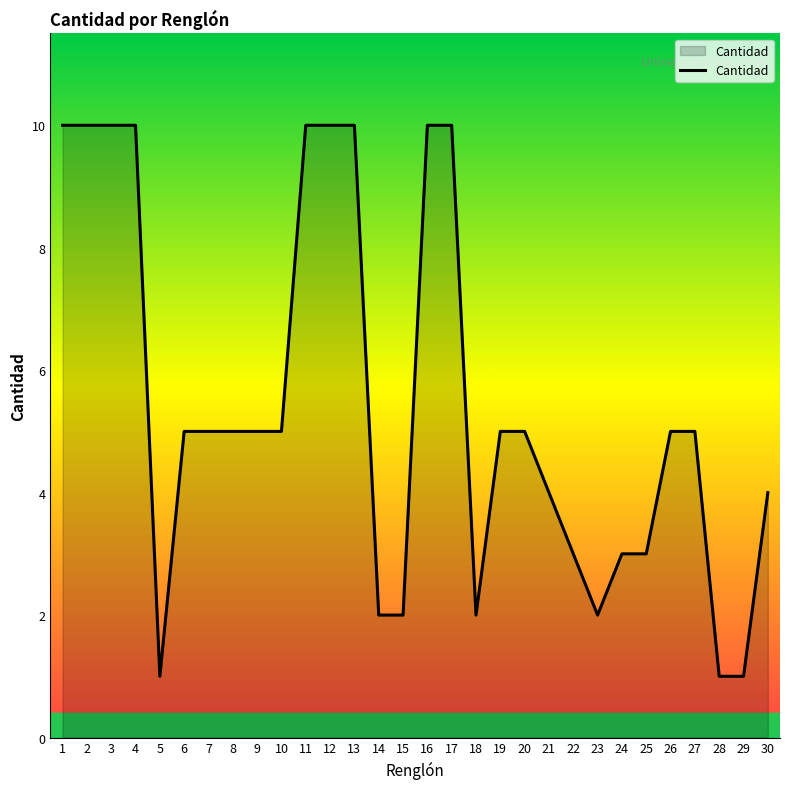

What is the greatest value displayed?

10